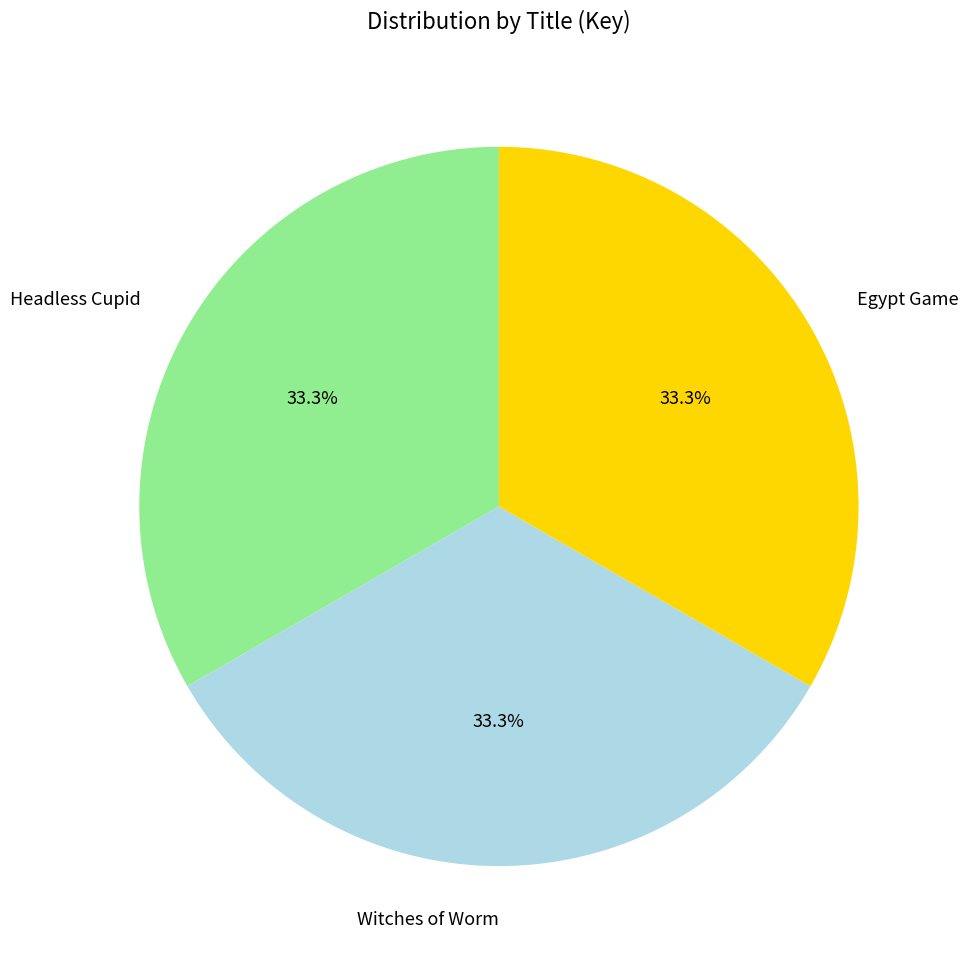

What is the ratio of the value at Witches of Worm to the value at Headless Cupid?

1.0